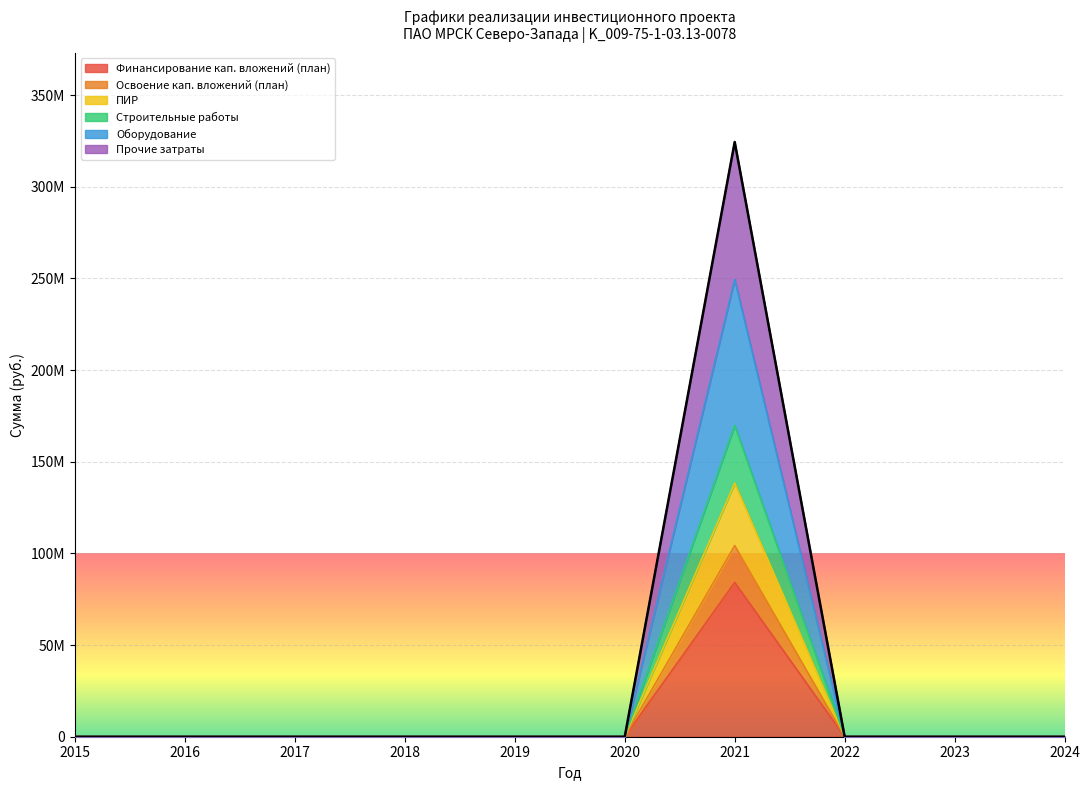

Rank the series at 2020 from highest to lowest value.

Финансирование кап. вложений (план), Освоение кап. вложений (план), ПИР, Строительные работы, Оборудование, Прочие затраты